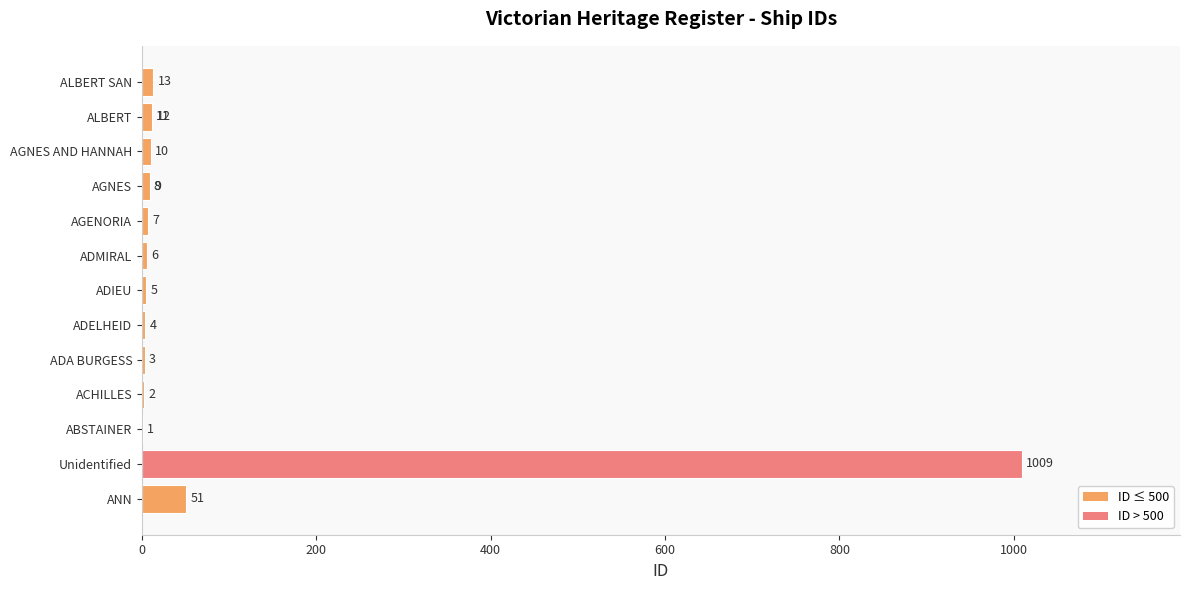

The chart shows a value of 9 at AGENORIA. True or false?

False